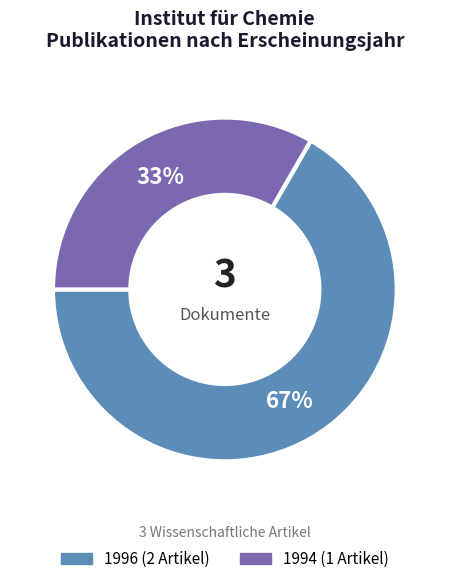

Is there any slice that represents more than half of the pie?

Yes